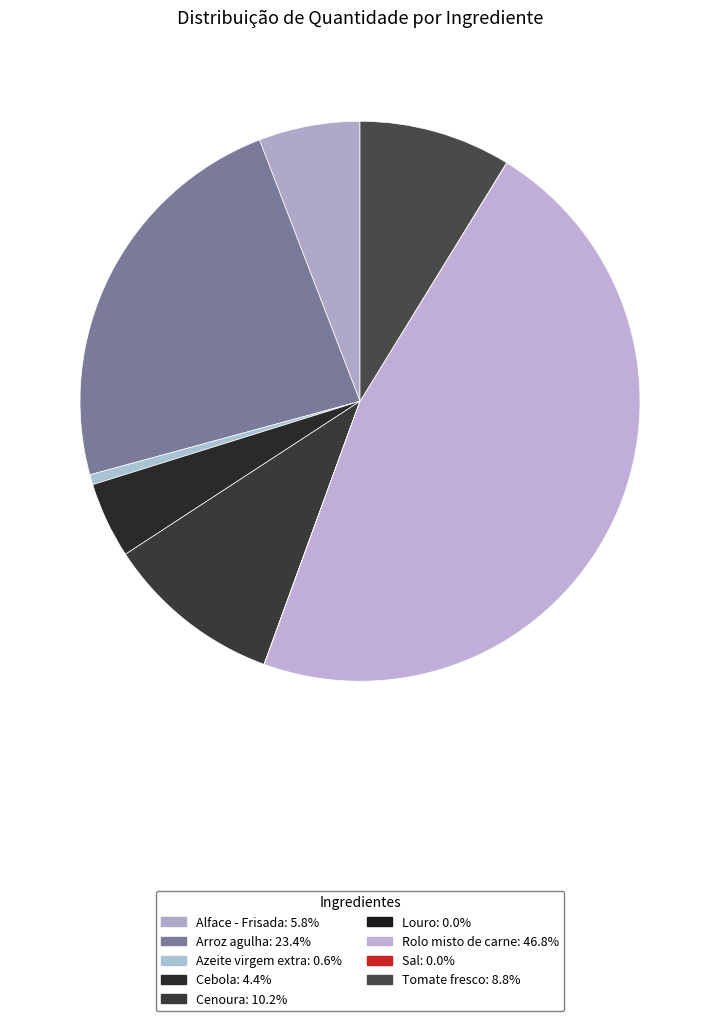

Is there any slice that represents more than half of the pie?

No